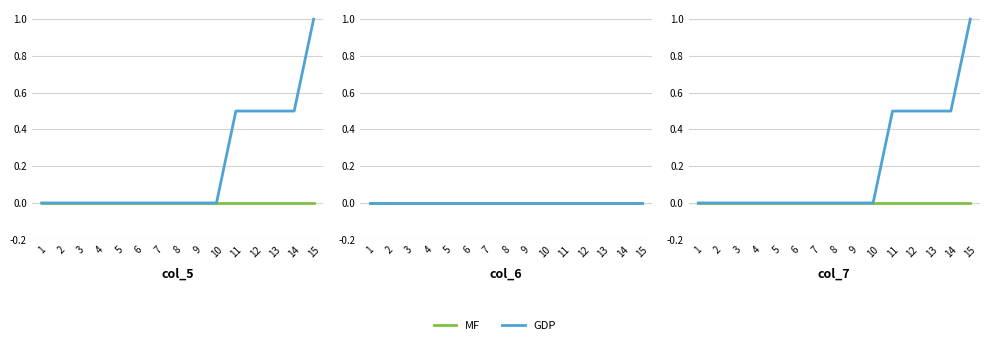

Which series has the largest total across all categories?

GDP